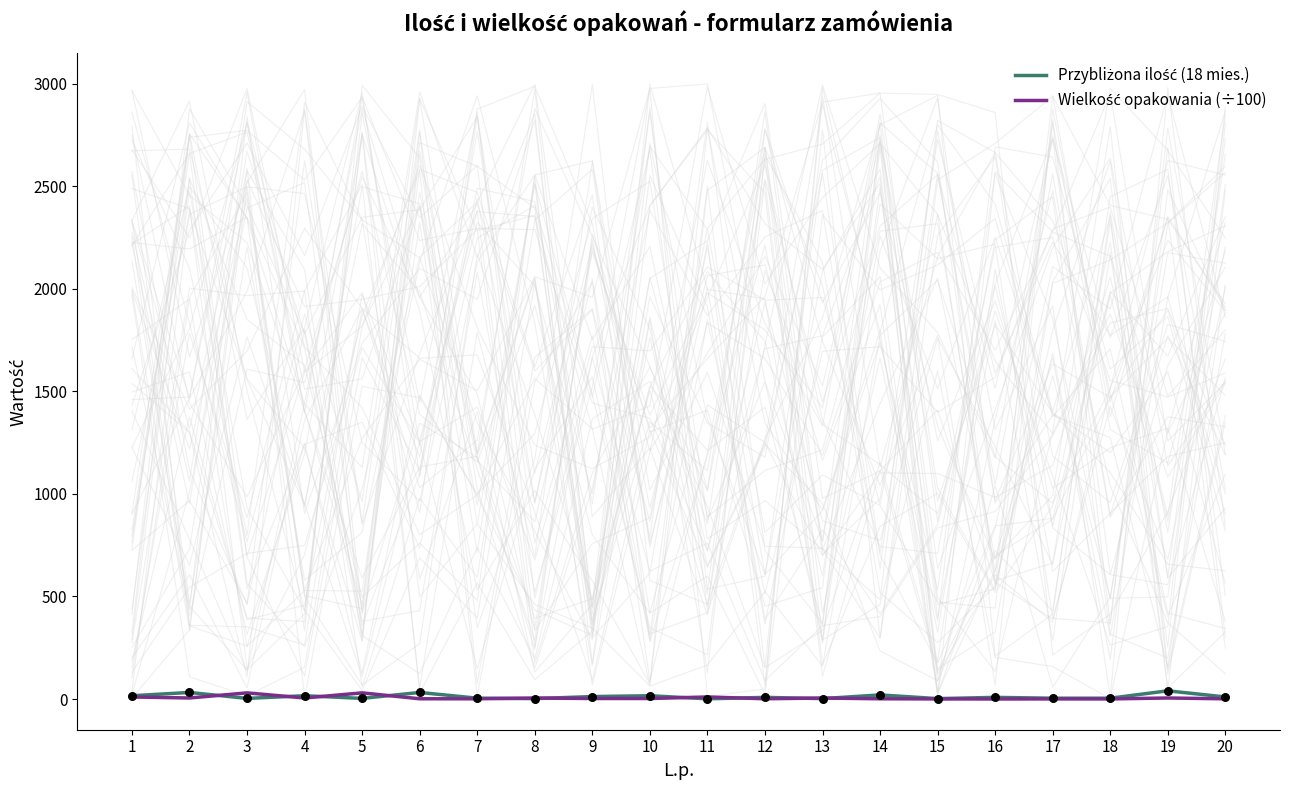

At how many categories does at least one series exceed 5?

14